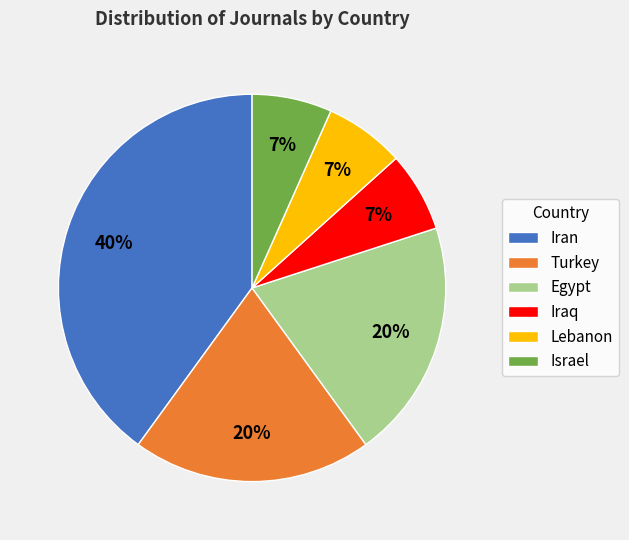

Approximately how many times larger is the value at Turkey compared to Egypt?

1.0